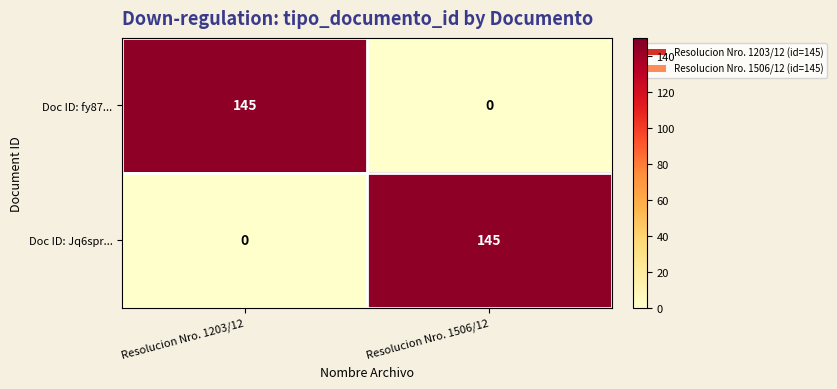

Rank the series at Resolucion Nro. 1203/12 from highest to lowest value.

Doc ID: fy87..., Doc ID: Jq6spr...